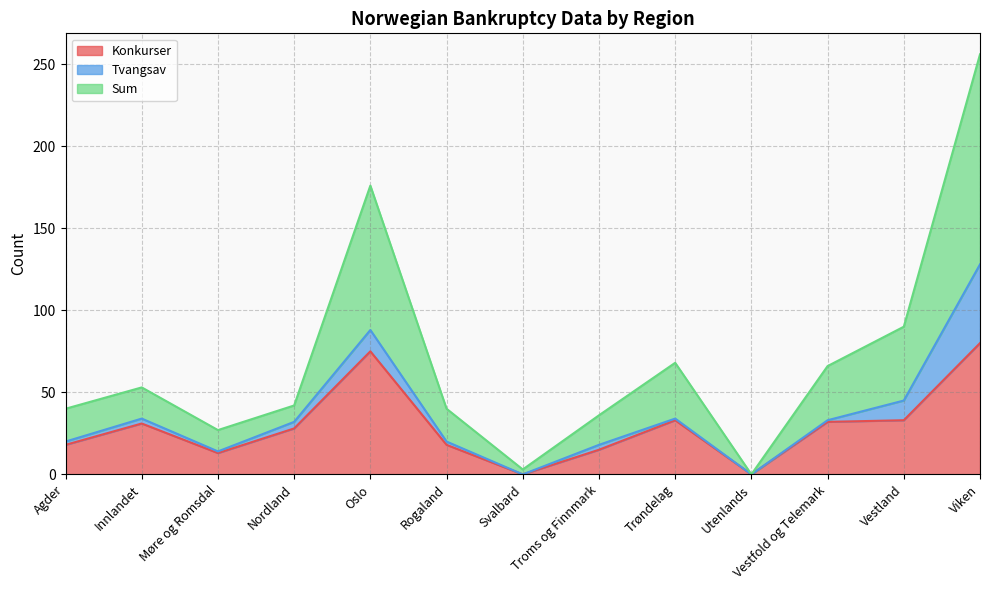

What position from the left is Møre og Romsdal?

3